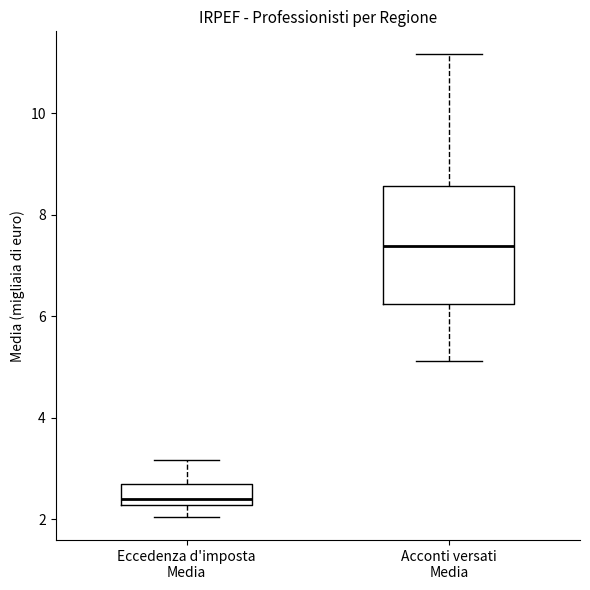

Where is the lower edge of the box for Eccedenza d'imposta Media on the y-axis? The values are not printed on the chart, so give them approximately, as read against the axis.

2.2